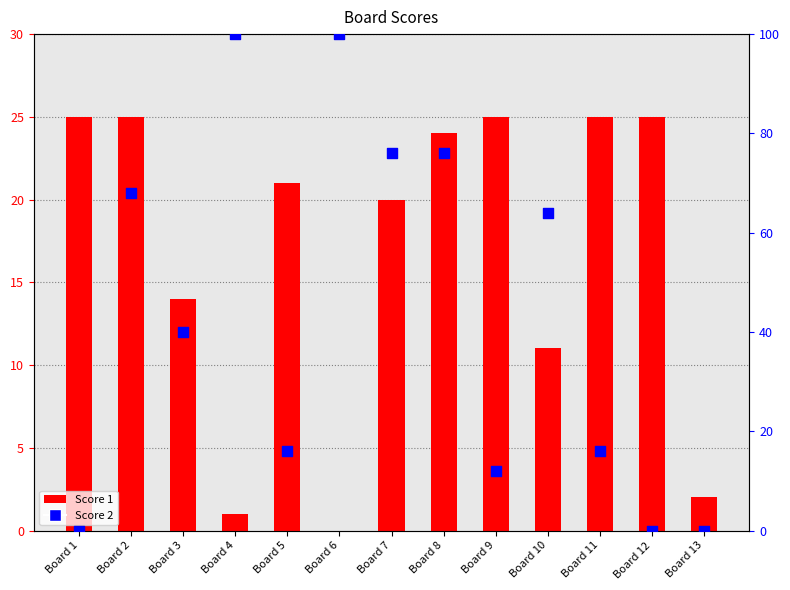

Which series has the largest total across all categories?

Score 2